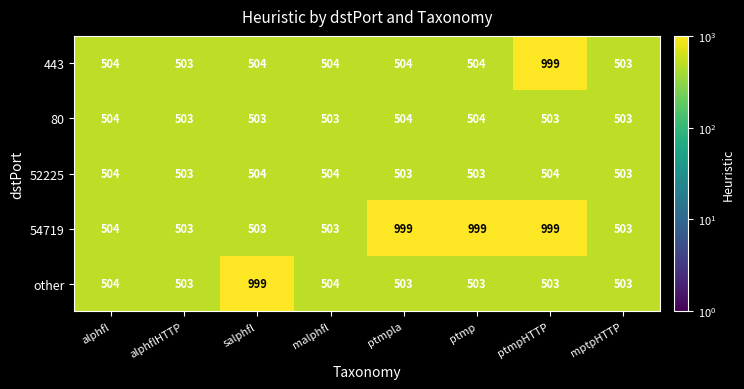

At which category is the sum across all series the highest?

ptmpHTTP